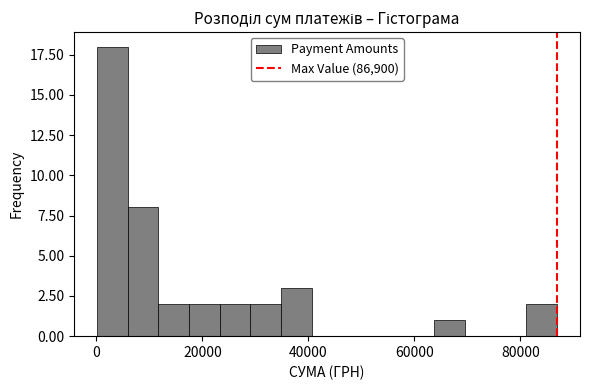

Around what value on the x-axis is the tallest bar? Give the approximate position of its centre, as read against the axis.

4000